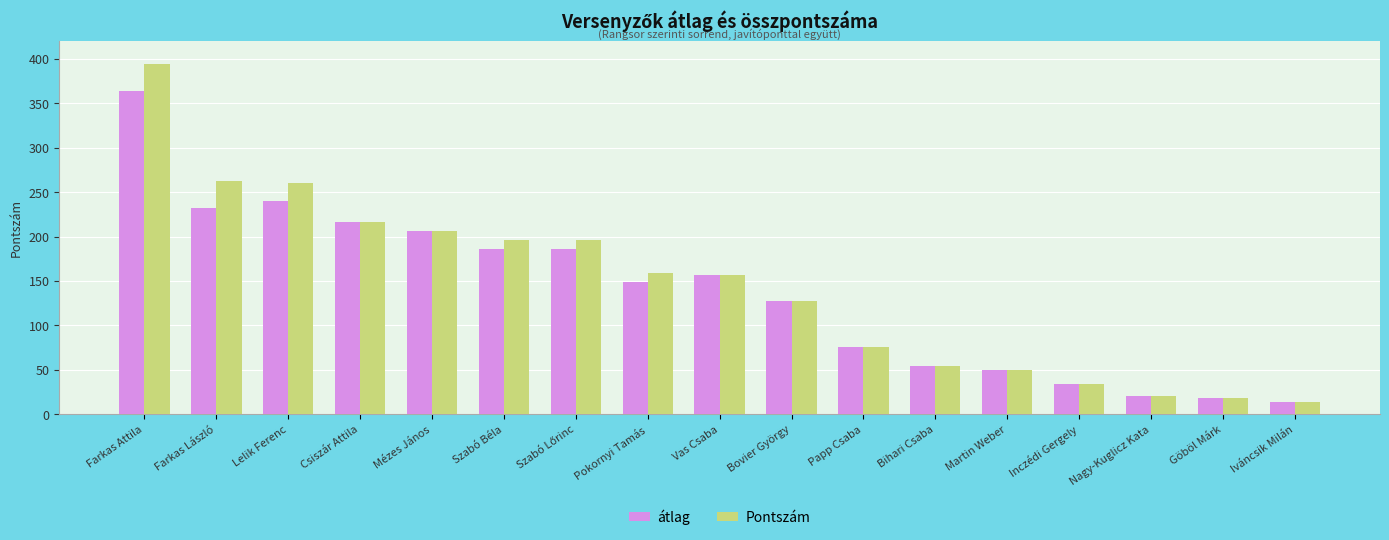

Which series has the widest spread of values?

Pontszám